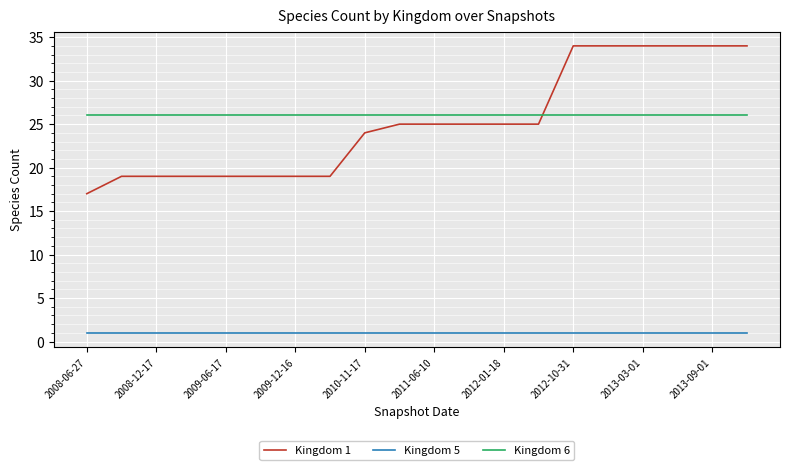

Does the chart have visible grid lines?

Yes